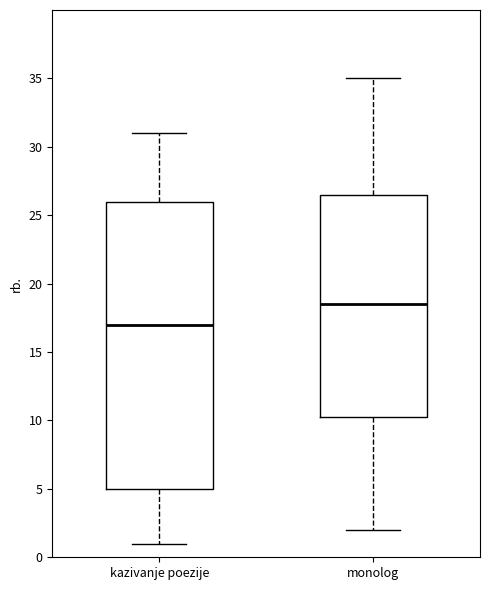

Comparing the boxes themselves (not the whiskers), which one is the tallest?

kazivanje poezije